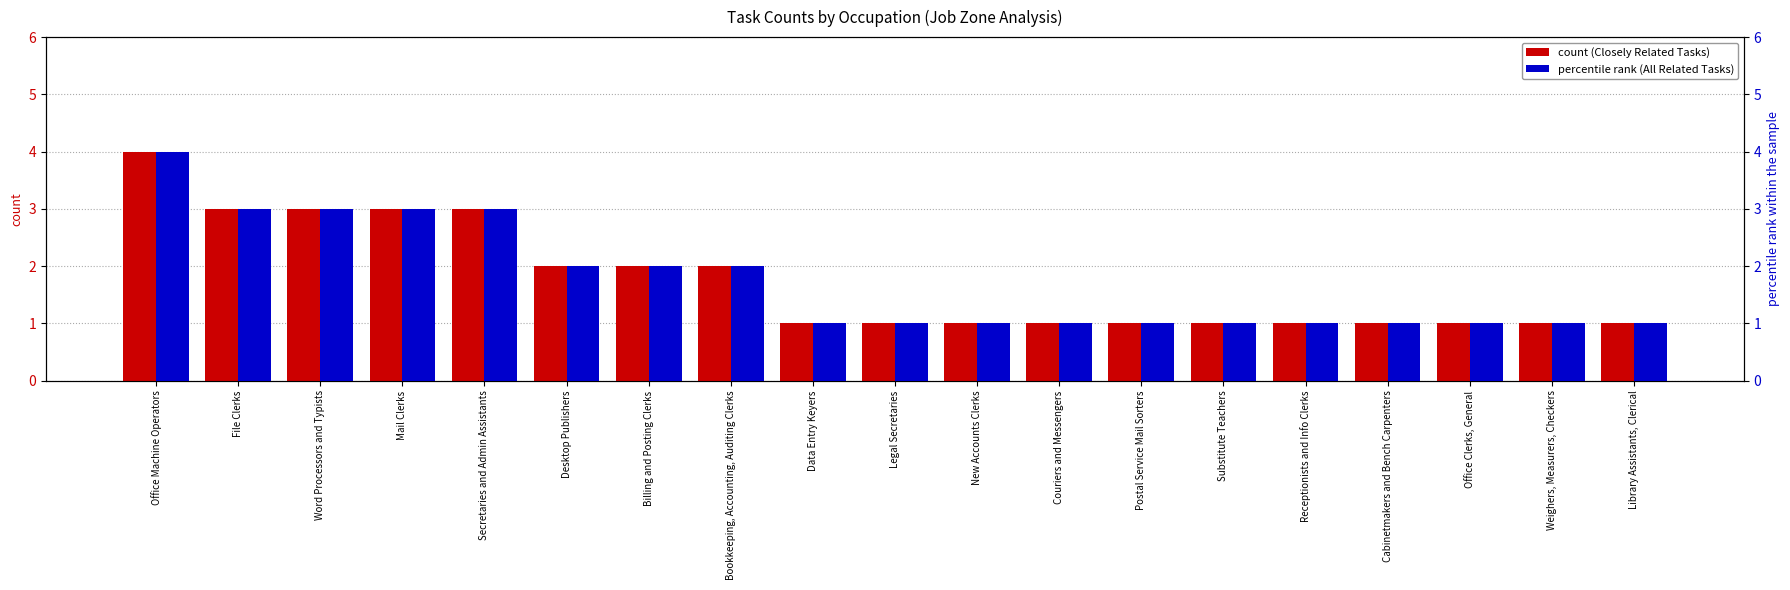

Reading left to right, list all the values displayed in this chart.

count (Closely Related Tasks): Office Machine Operators=4	File Clerks=3	Word Processors and Typists=3	Mail Clerks=3	Secretaries and Admin Assistants=3	Desktop Publishers=2	Billing and Posting Clerks=2	Bookkeeping, Accounting, Auditing Clerks=2	Data Entry Keyers=1	Legal Secretaries=1	New Accounts Clerks=1	Couriers and Messengers=1	Postal Service Mail Sorters=1	Substitute Teachers=1	Receptionists and Info Clerks=1	Cabinetmakers and Bench Carpenters=1	Office Clerks, General=1	Weighers, Measurers, Checkers=1	Library Assistants, Clerical=1
percentile rank (All Related Tasks): Office Machine Operators=4	File Clerks=3	Word Processors and Typists=3	Mail Clerks=3	Secretaries and Admin Assistants=3	Desktop Publishers=2	Billing and Posting Clerks=2	Bookkeeping, Accounting, Auditing Clerks=2	Data Entry Keyers=1	Legal Secretaries=1	New Accounts Clerks=1	Couriers and Messengers=1	Postal Service Mail Sorters=1	Substitute Teachers=1	Receptionists and Info Clerks=1	Cabinetmakers and Bench Carpenters=1	Office Clerks, General=1	Weighers, Measurers, Checkers=1	Library Assistants, Clerical=1